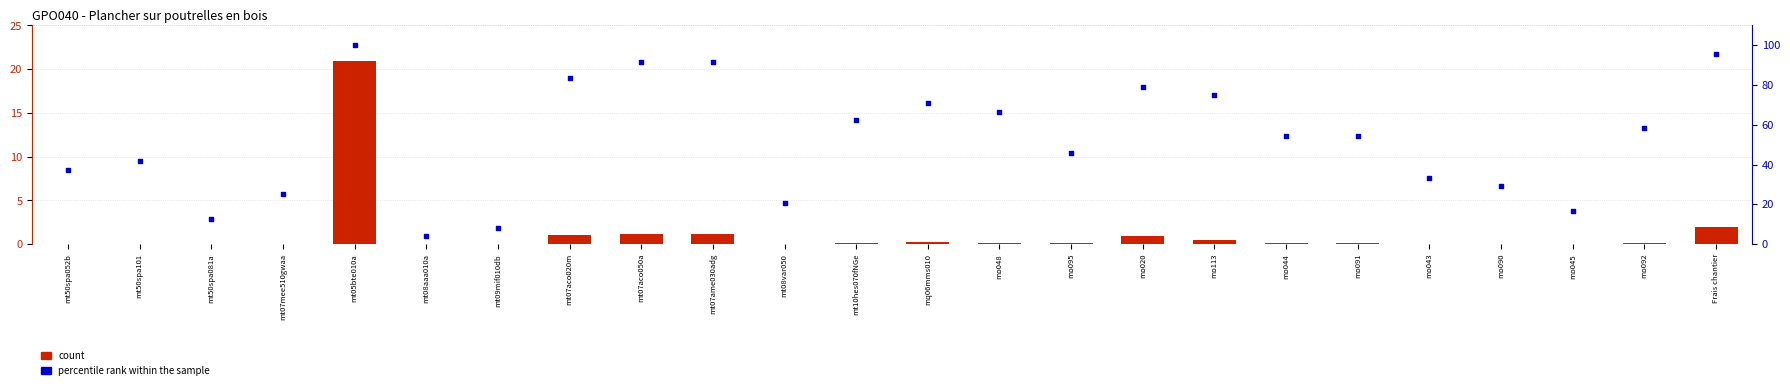

Is the value of count at mt50spa052b greater than the value of percentile rank within the sample at mq06mms010?

No